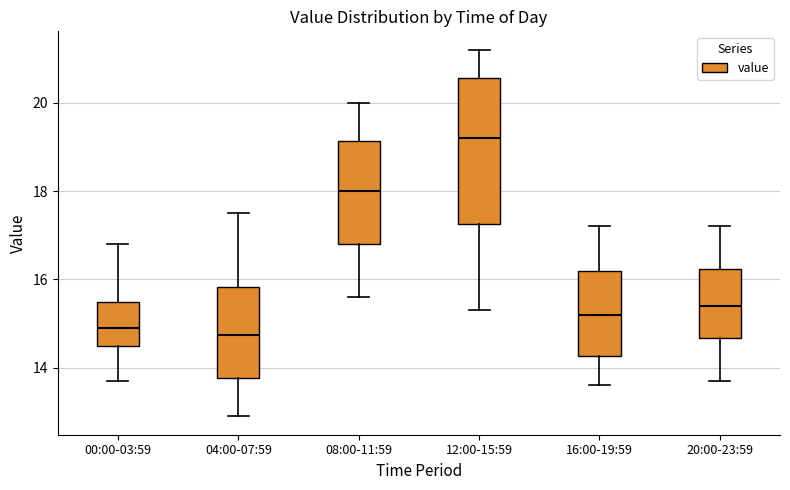

Reading left to right, transcribe this box plot: for each box, give where its median line is, the range the box spans, and where its two whiskers end, as read against the y-axis. The values are not printed on the chart, so give them approximately, as read against the axis.

00:00-03:59: median 15.0, box 14.6 to 15.6, whiskers 13.8 to 16.8
04:00-07:59: median 14.8, box 13.8 to 15.8, whiskers 13.0 to 17.6
08:00-11:59: median 18.0, box 16.8 to 19.2, whiskers 15.6 to 20.0
12:00-15:59: median 19.2, box 17.2 to 20.6, whiskers 15.4 to 21.2
16:00-19:59: median 15.2, box 14.2 to 16.2, whiskers 13.6 to 17.2
20:00-23:59: median 15.4, box 14.6 to 16.2, whiskers 13.8 to 17.2